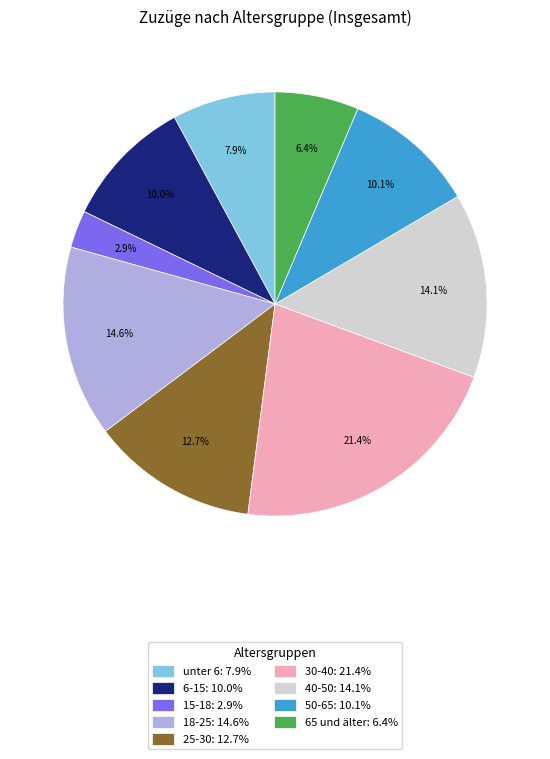

To the nearest percent, what is the combined percentage of 30-40 and 18-25?

36%